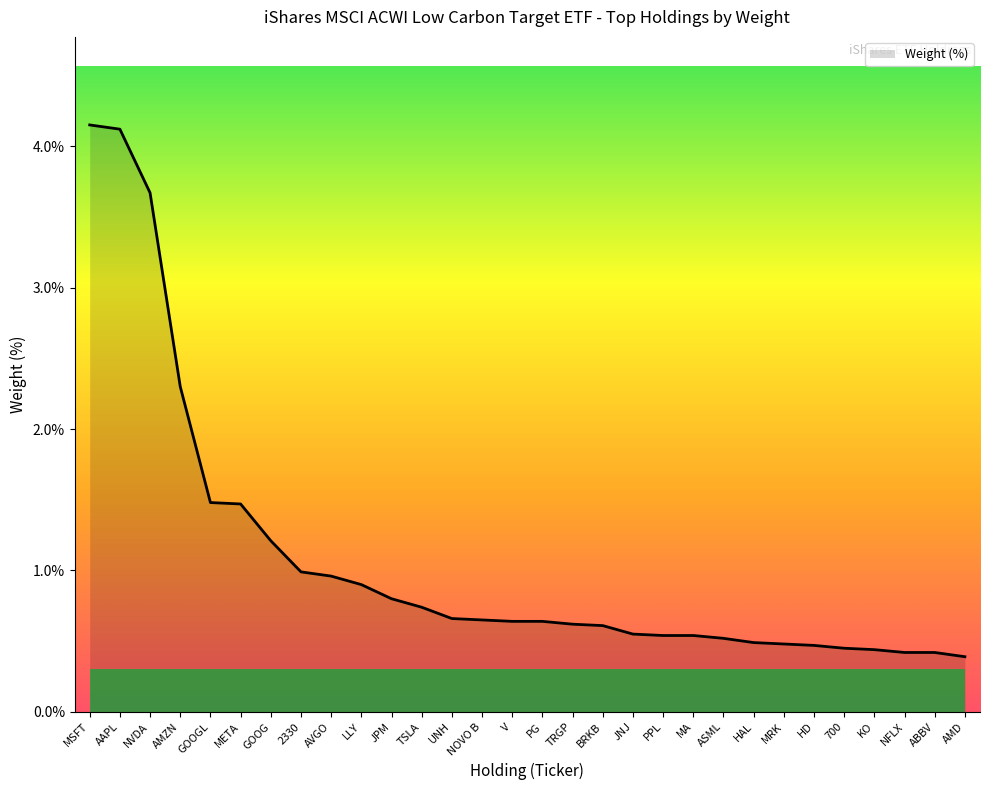

What is the minimum value shown in the chart?

0.4